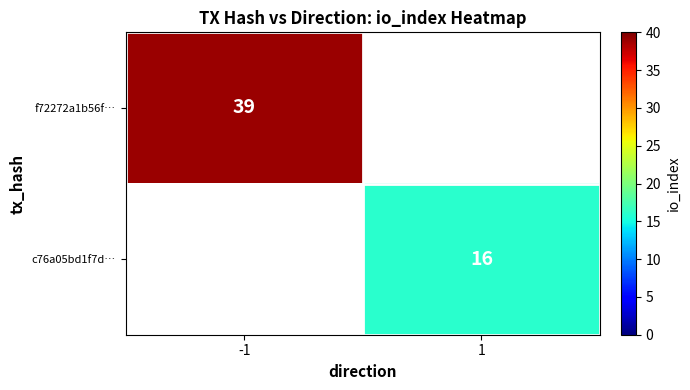

Between 1 and -1, which is larger?

-1